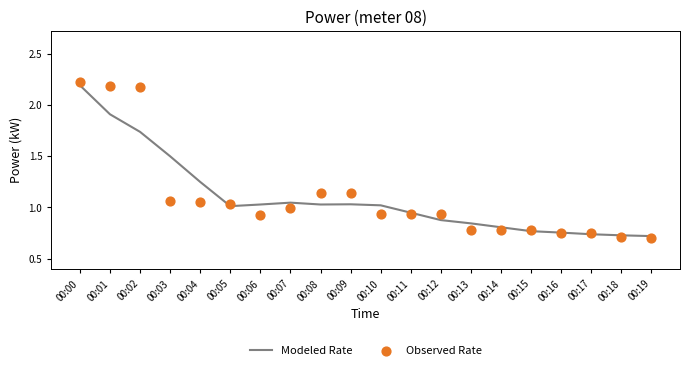

At how many categories does at least one series exceed 1?

11